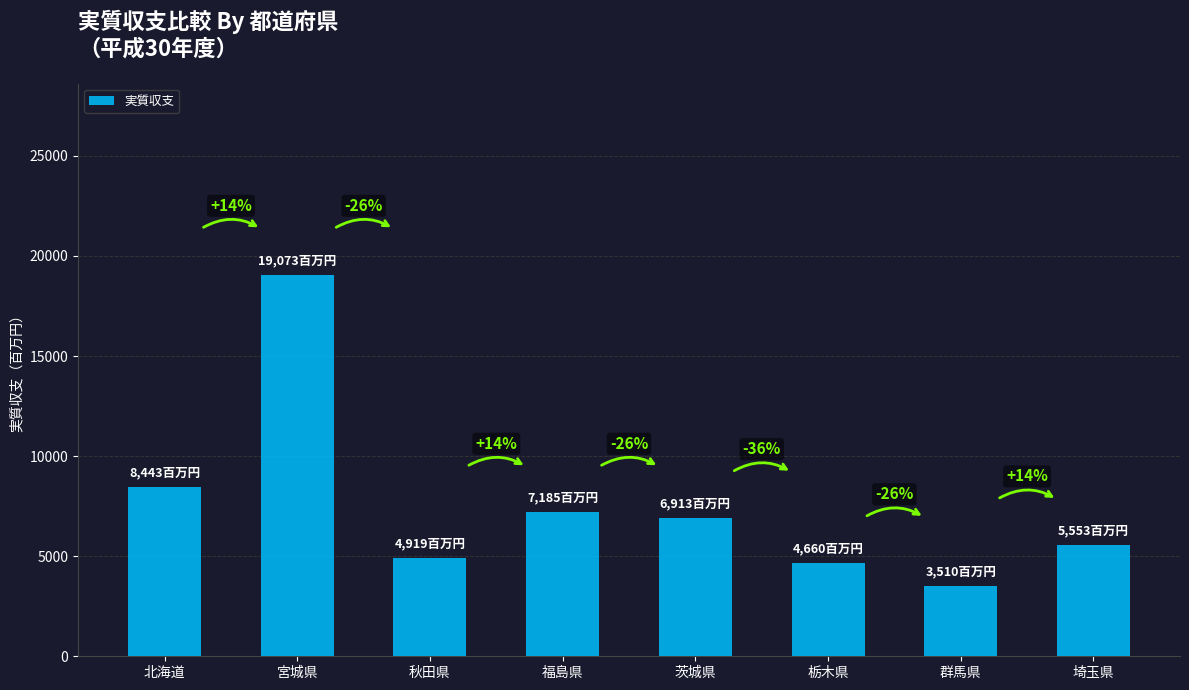

How many bars are there in total?

8